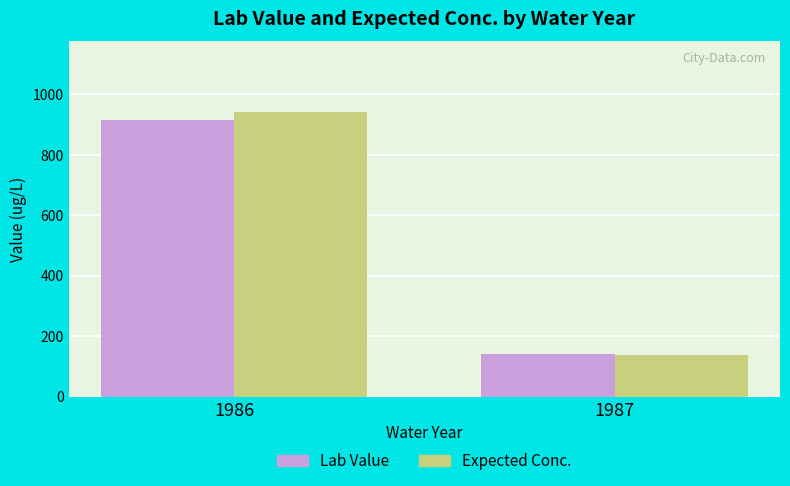

How many groups of bars are there?

2